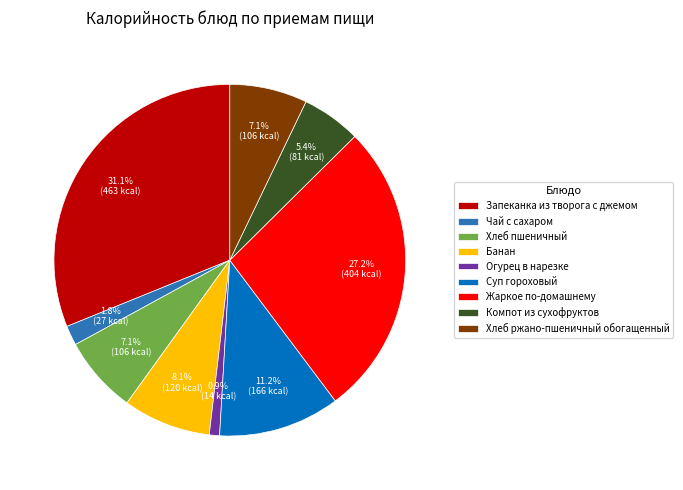

Does Хлеб пшеничный represent more than half of the total?

No